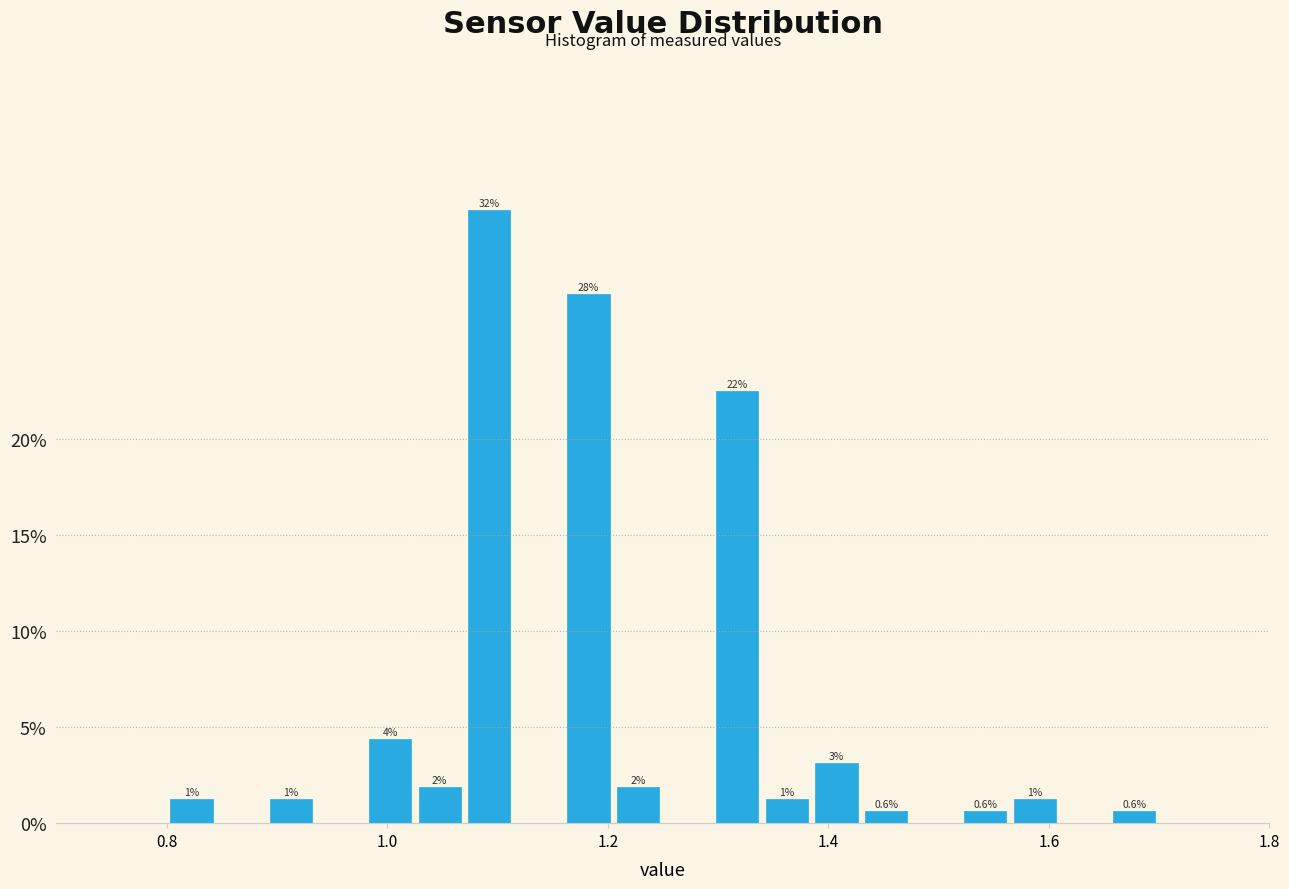

Around what value on the x-axis is the tallest bar? Give the approximate position of its centre, as read against the axis.

1.10